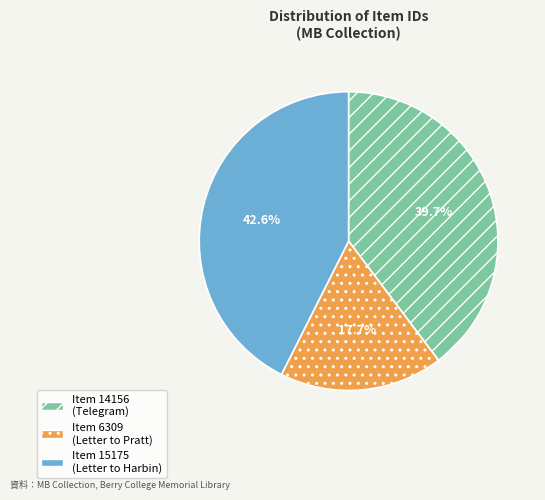

Is there a majority slice in this chart?

No